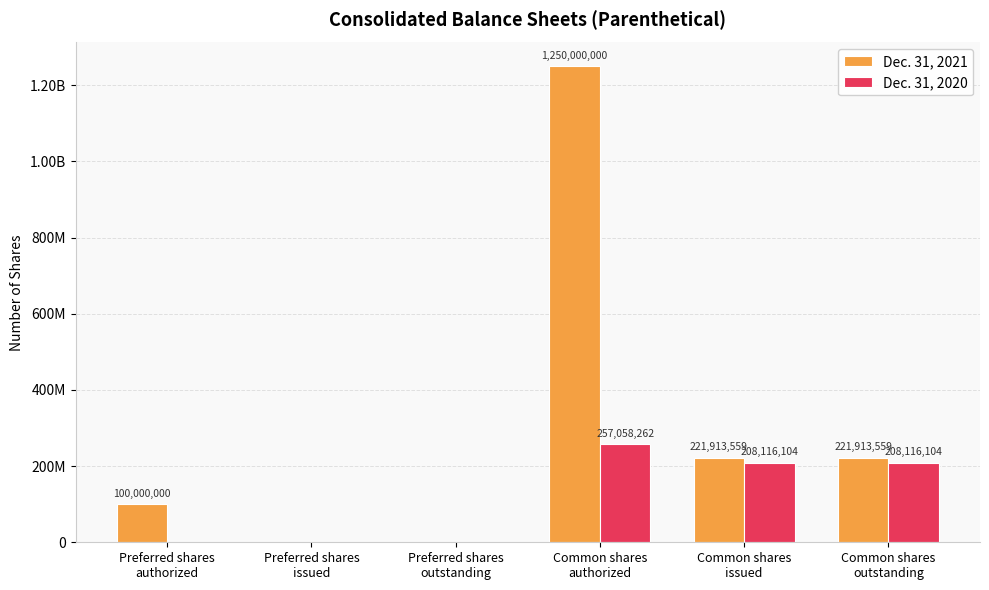

Which series has the largest total across all categories?

Dec. 31, 2021